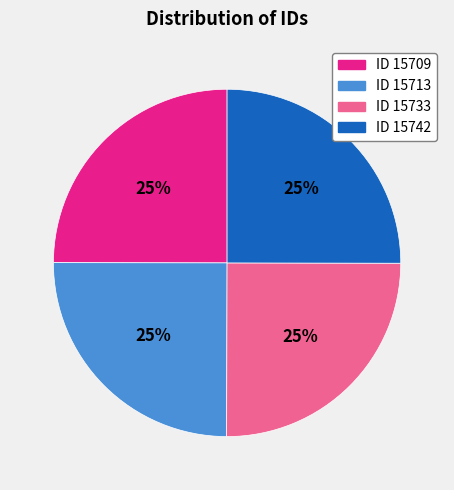

Is there any slice that represents more than half of the pie?

No